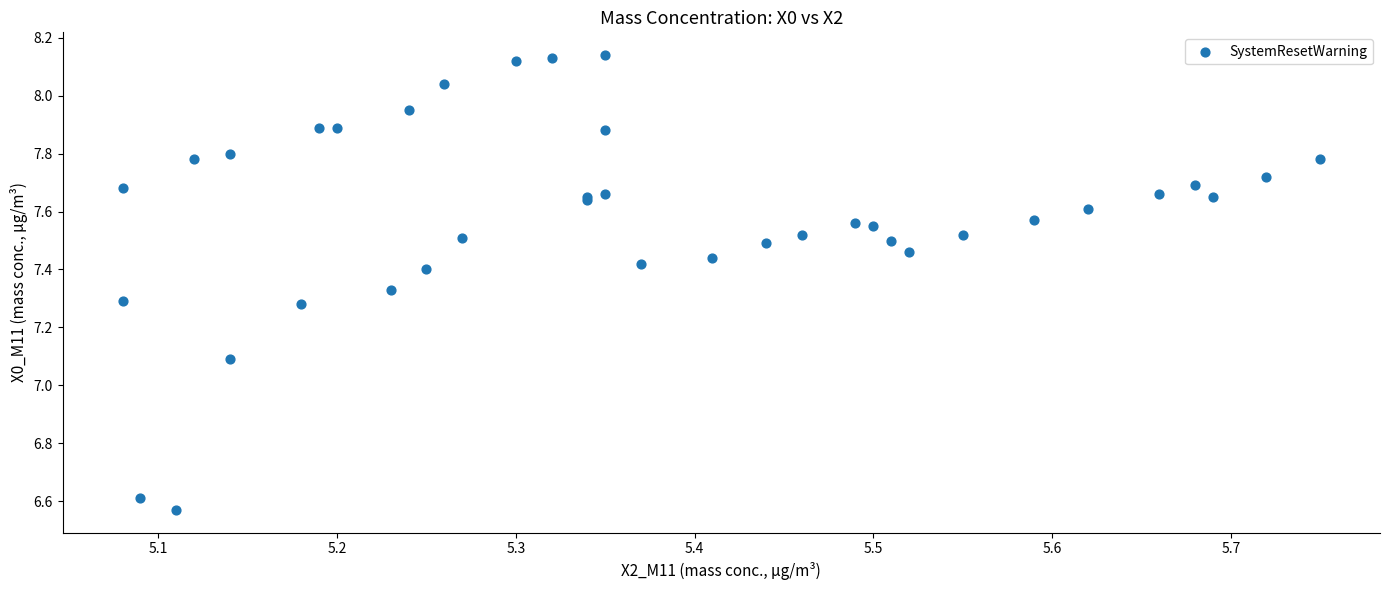

What Y value in the scatter plot is closest to 7?

7.1